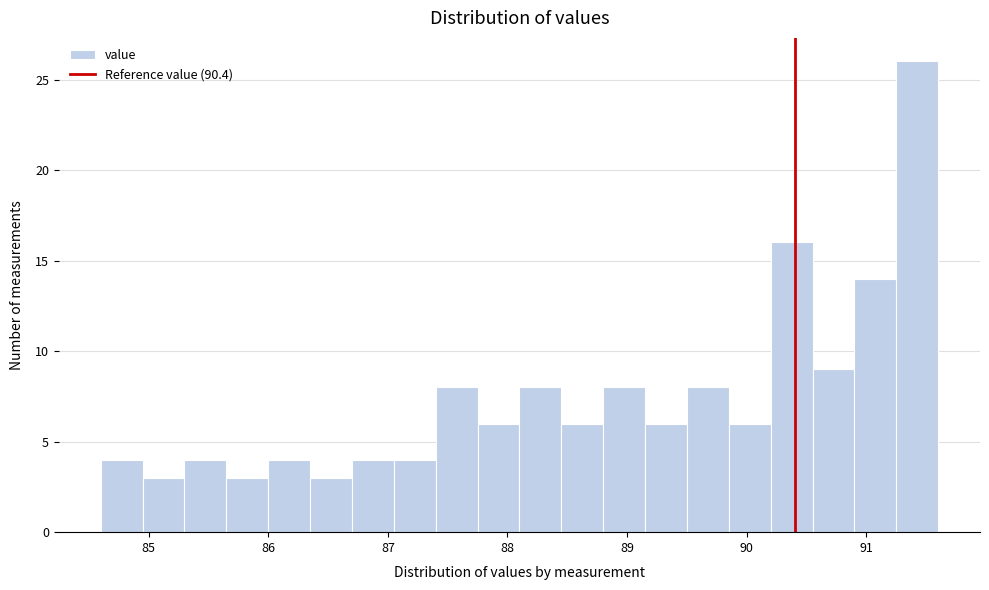

Around what value on the x-axis is the tallest bar? Give the approximate position of its centre, as read against the axis.

91.4